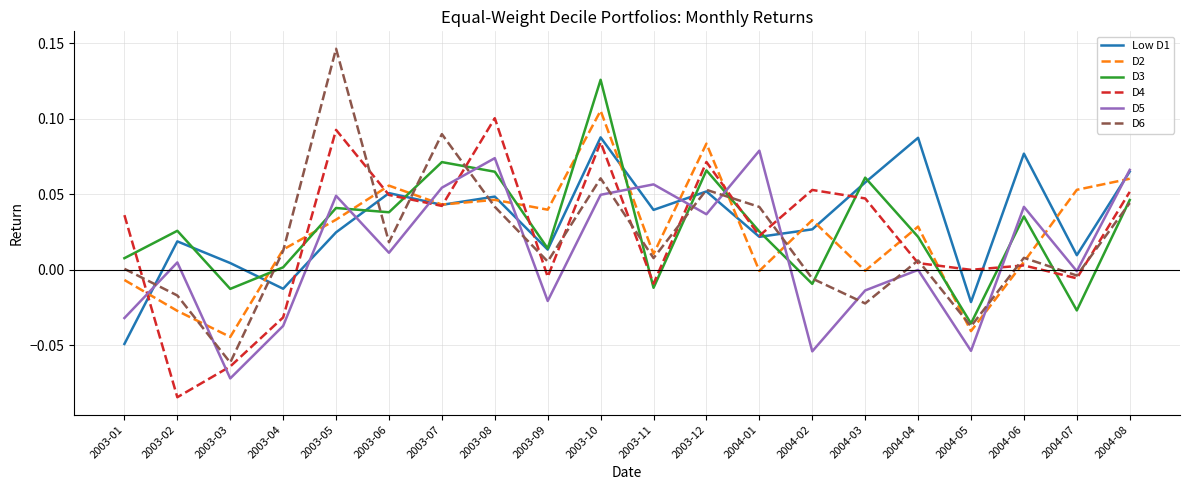

Which category has the highest value in the D4 series?

2003-08